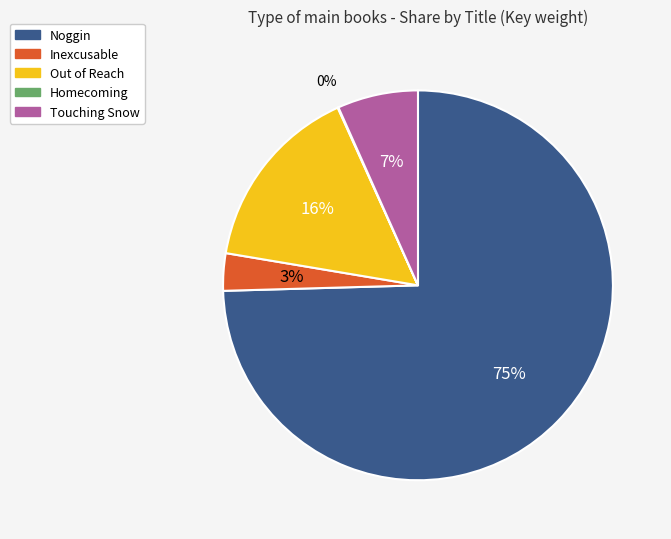

Is there a majority slice in this chart?

Yes